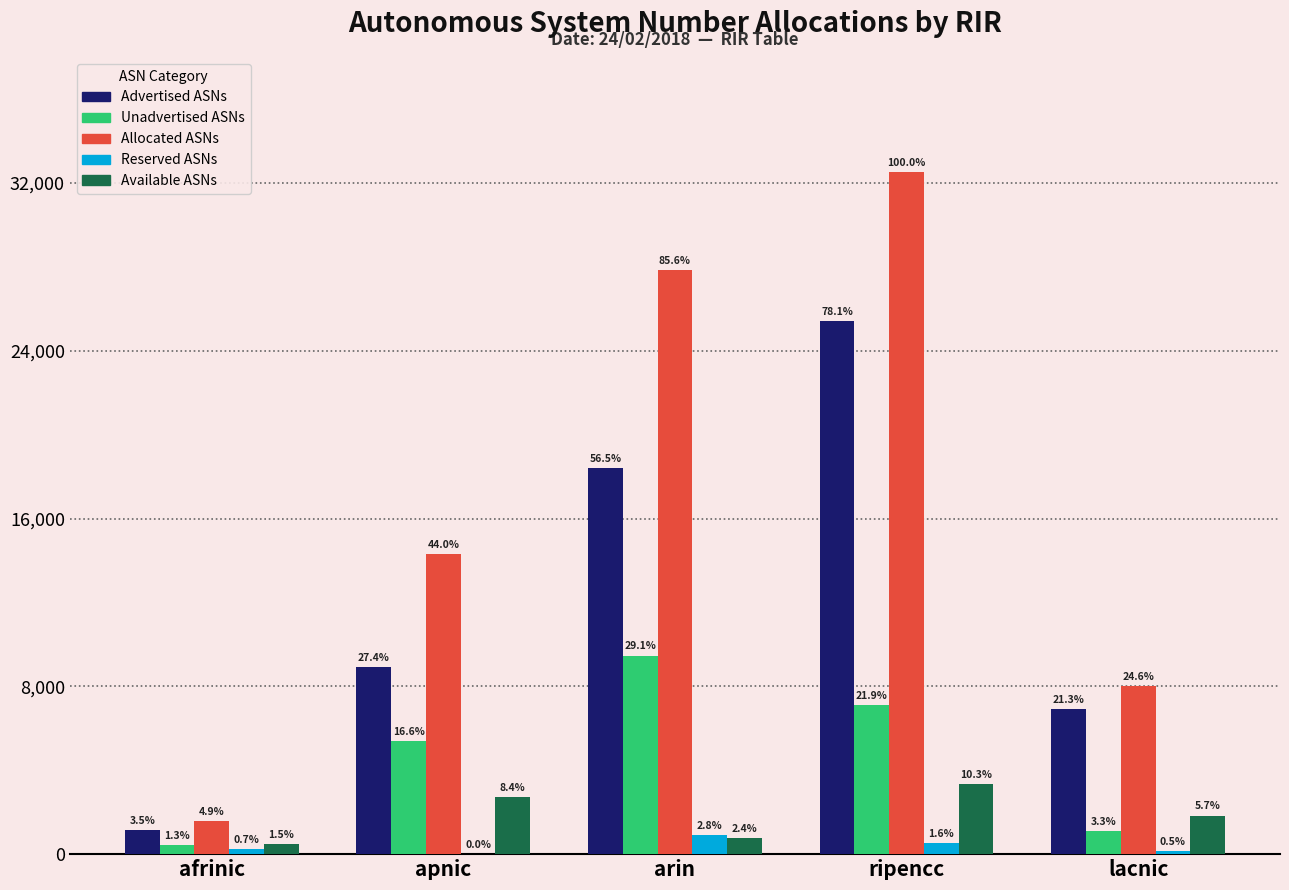

What are all the series names shown in the legend?

Advertised ASNs, Unadvertised ASNs, Allocated ASNs, Reserved ASNs, Available ASNs